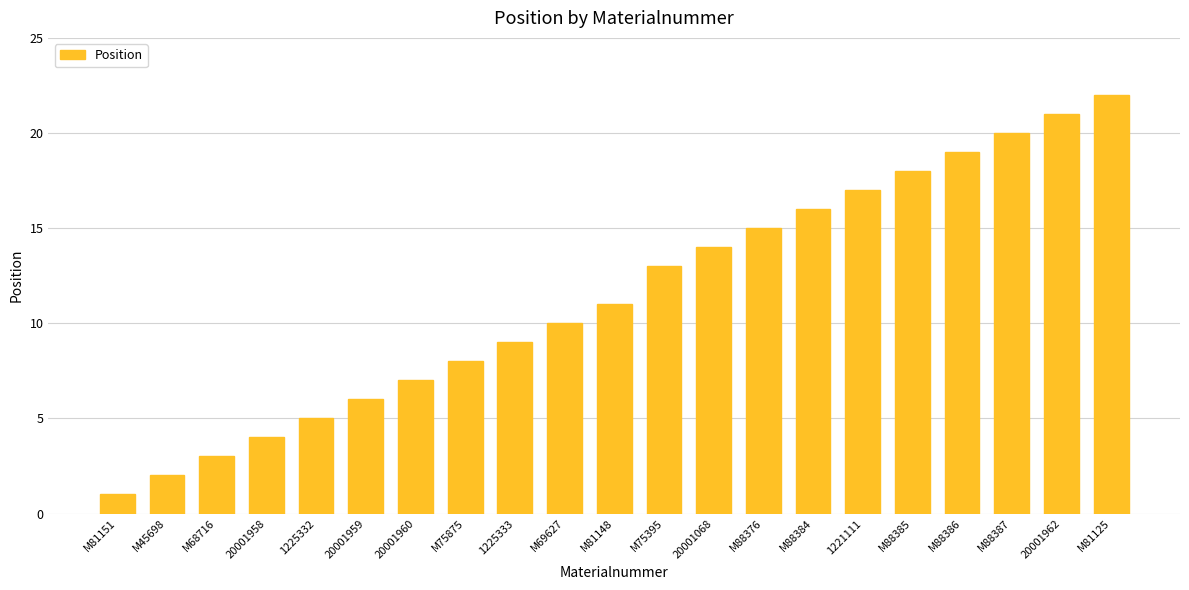

What is the label of the 7th bar from the right?

M88384